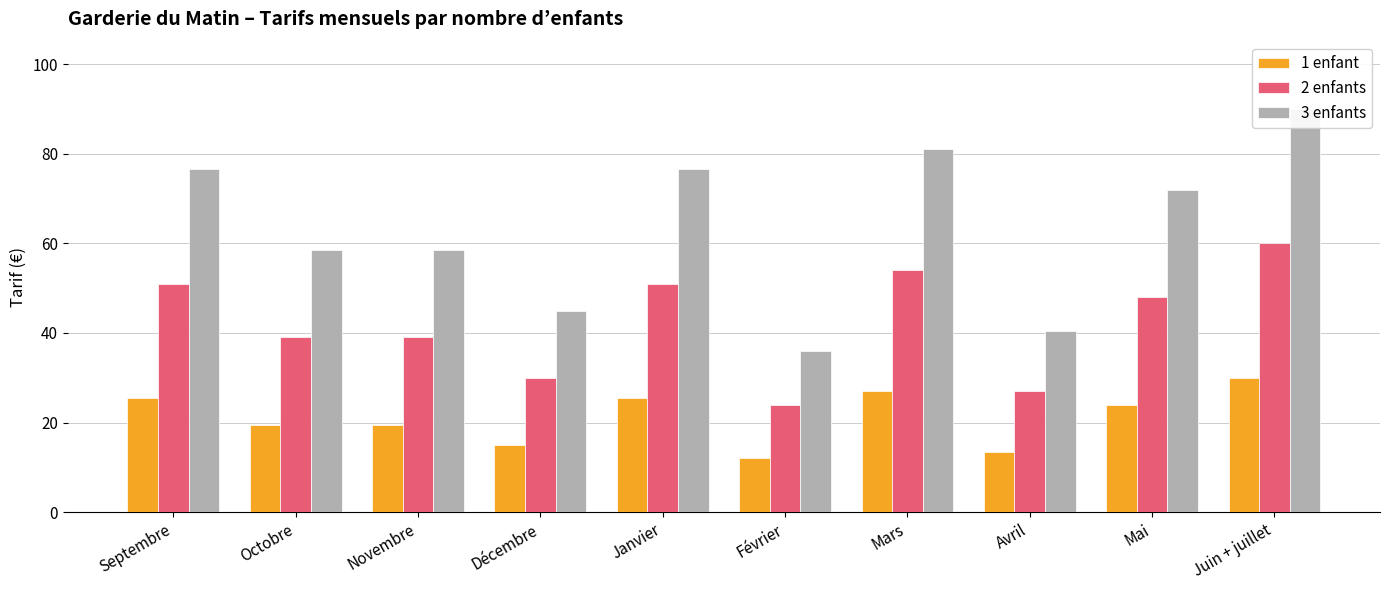

What are all the series names shown in the legend?

1 enfant, 2 enfants, 3 enfants